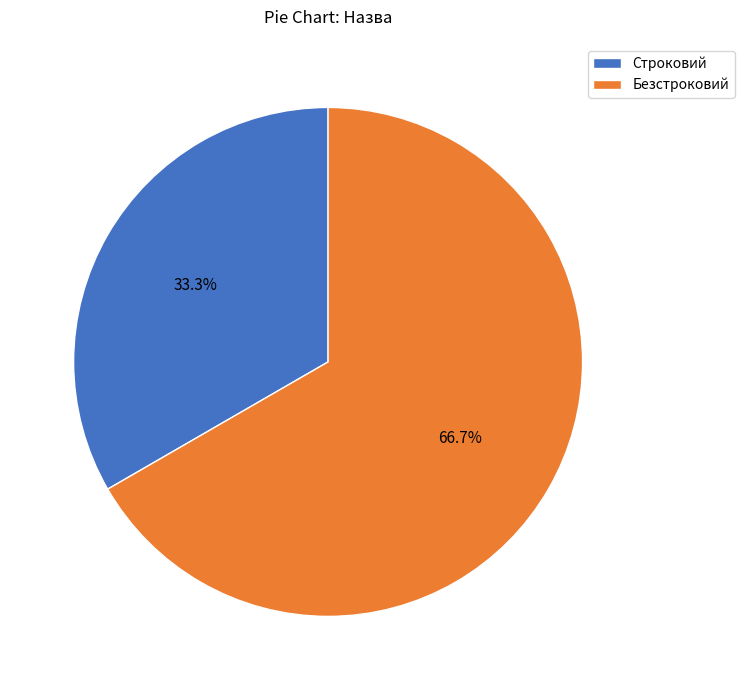

Combined, what portion of the pie is Строковий and Безстроковий?

100.0%